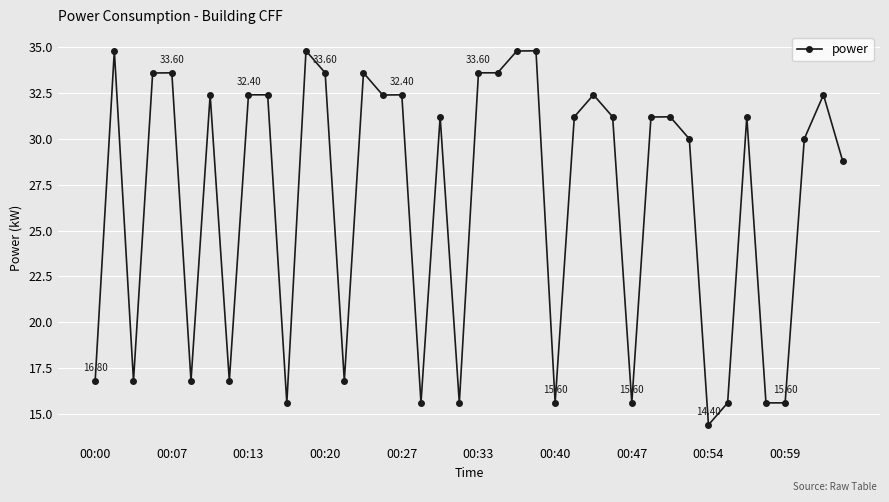

What is the average value?

26.7